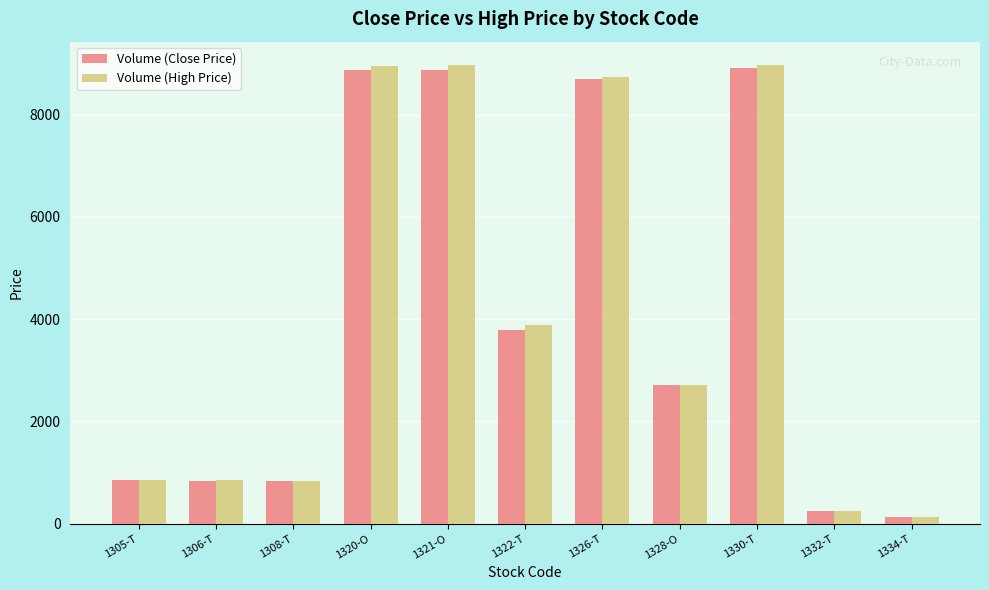

What is the sum of the Volume (Close Price) values at 1326-T and 1321-O?

17580